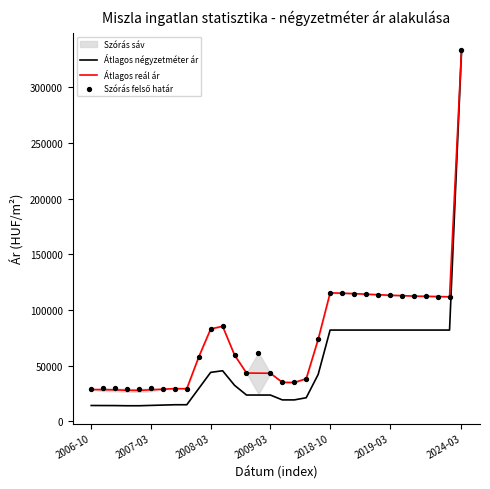

Which series contains the highest Y value?

Átlagos négyzetméter ár